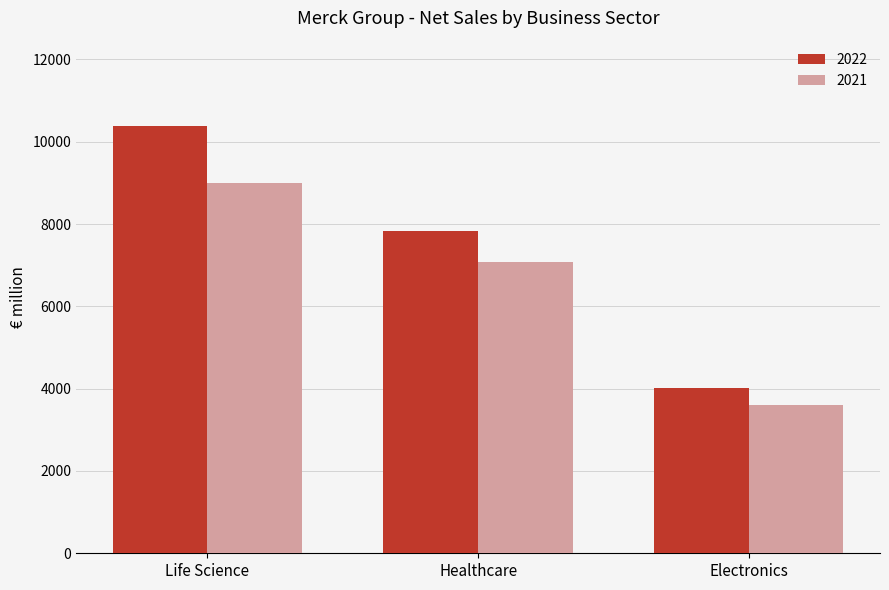

Read the 2022 value at Life Science, to the nearest 100.

10400